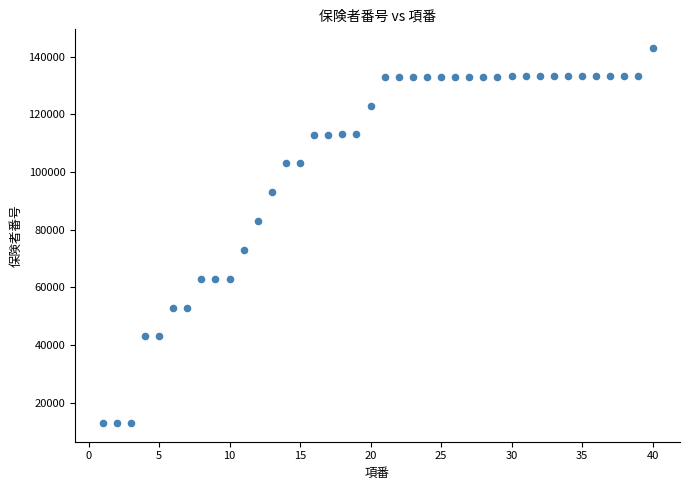

What is the range of X values (max minus min)?

39